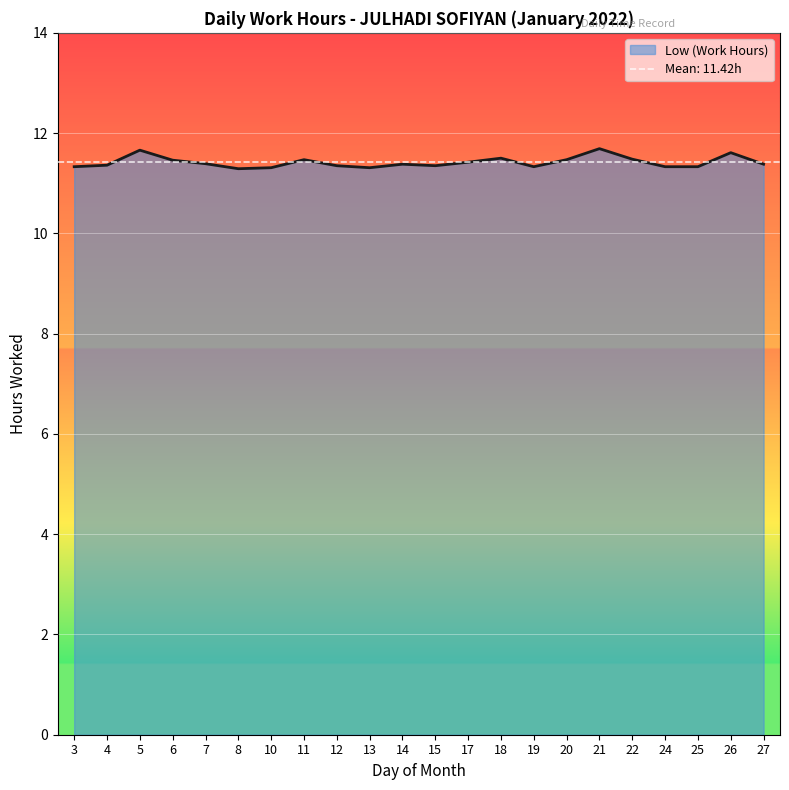

Is it true that the value at 14 is 6.3?

False